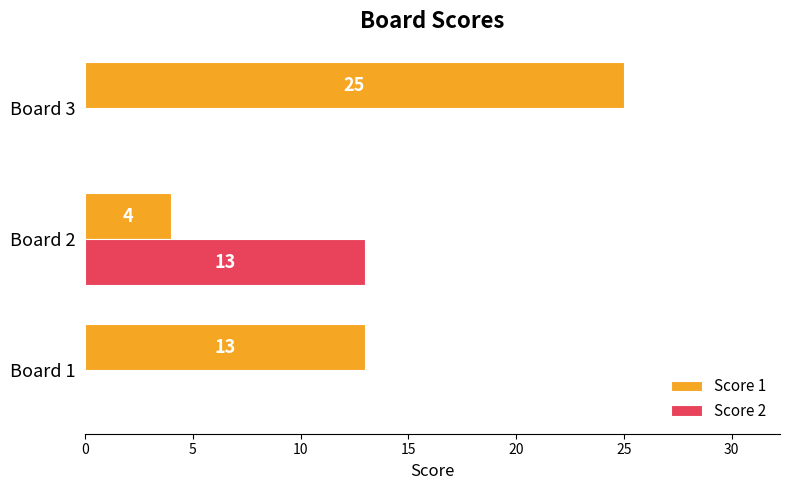

Between Board 1 and Board 3, which series saw the biggest shift?

Score 1